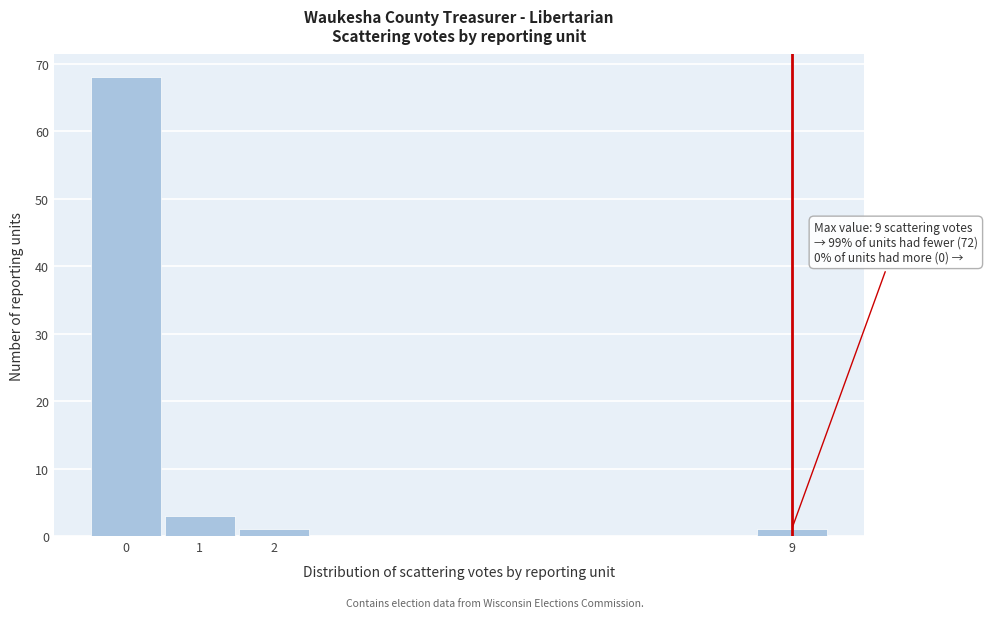

Which range on the x-axis has the tallest bar?

-0.5 to 0.5